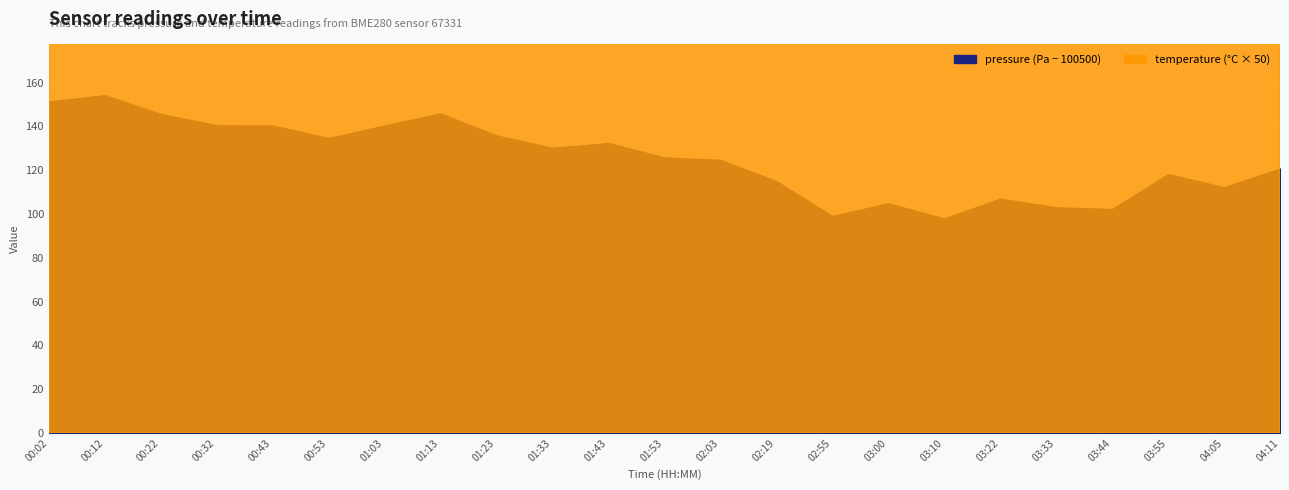

At which category does the chart reach its minimum across all series?

03:10